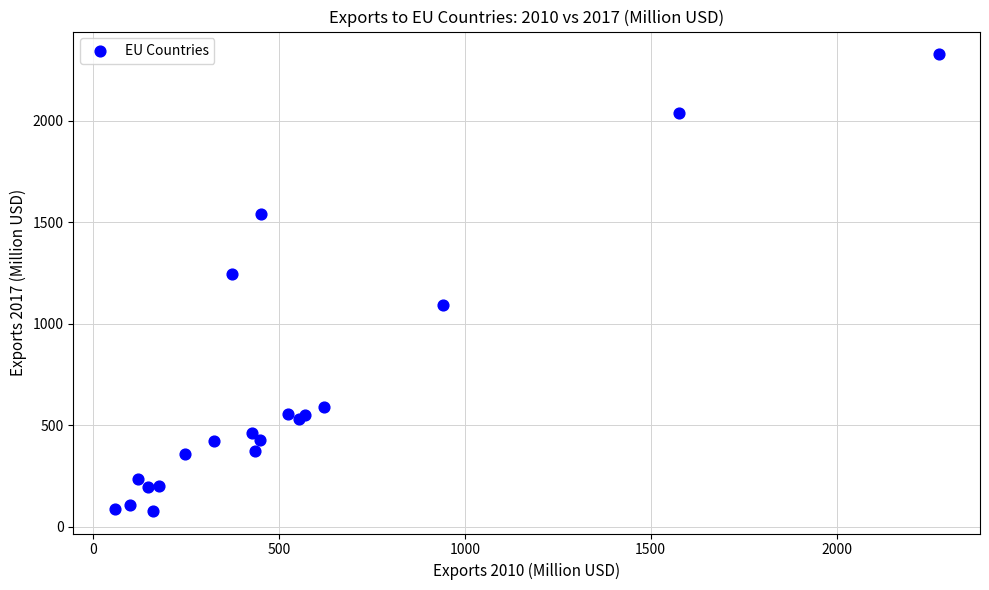

What Y value in the scatter plot is closest to 1203?

1243.2